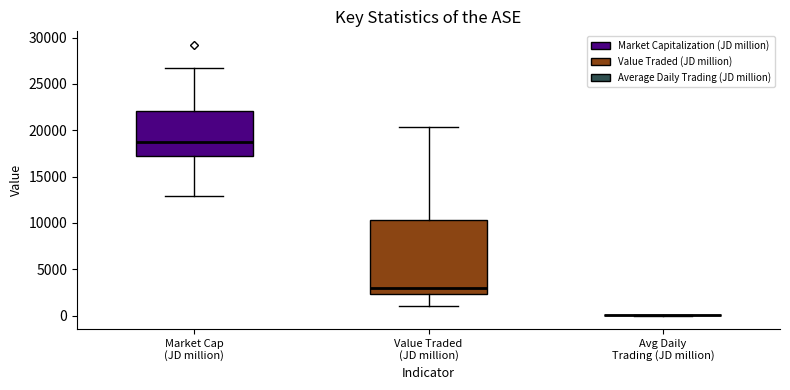

Reading left to right, transcribe this box plot: for each box, give where its median line is, the range the box spans, and where its two whiskers end, as read against the y-axis. The values are not printed on the chart, so give them approximately, as read against the axis.

Market Cap (JD million): median 18500, box 17000 to 22000, whiskers 13000 to 26500
Value Traded (JD million): median 3000, box 2500 to 10500, whiskers 1000 to 20500
Avg Daily Trading (JD million): box collapsed to a line at 0, whiskers 0 to 0